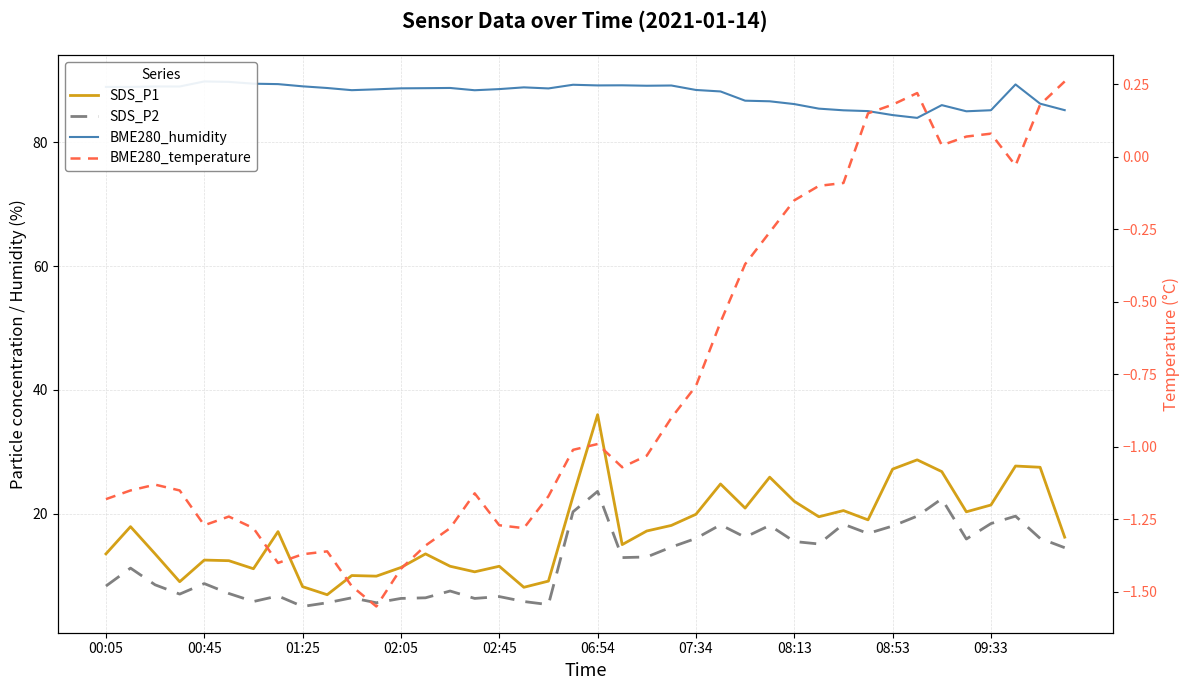

Is the value of BME280_temperature at 07:34 greater than the value of SDS_P2 at 20?

No